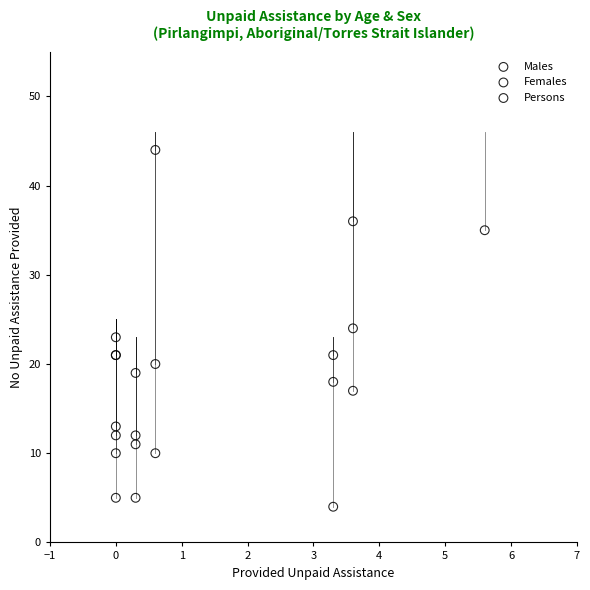

Which series reaches the minimum Y coordinate?

Females